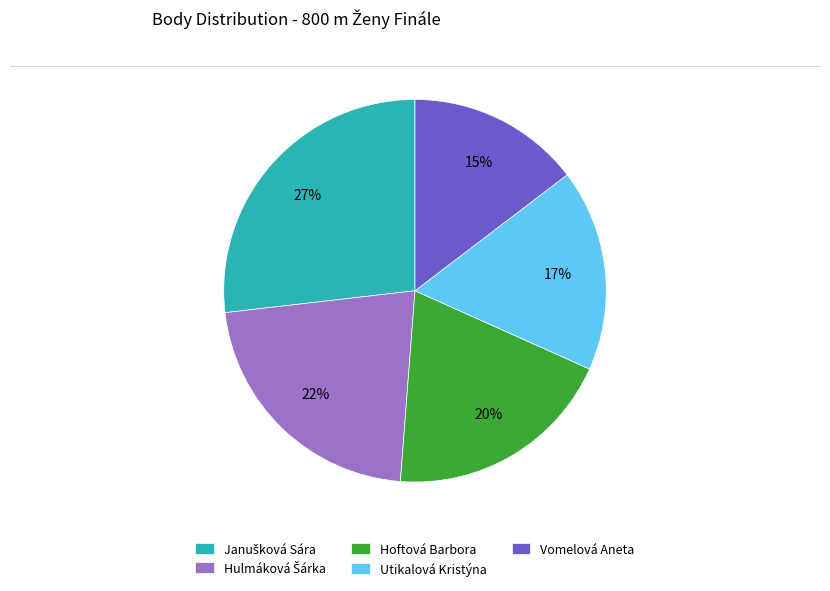

Is there a majority slice in this chart?

No